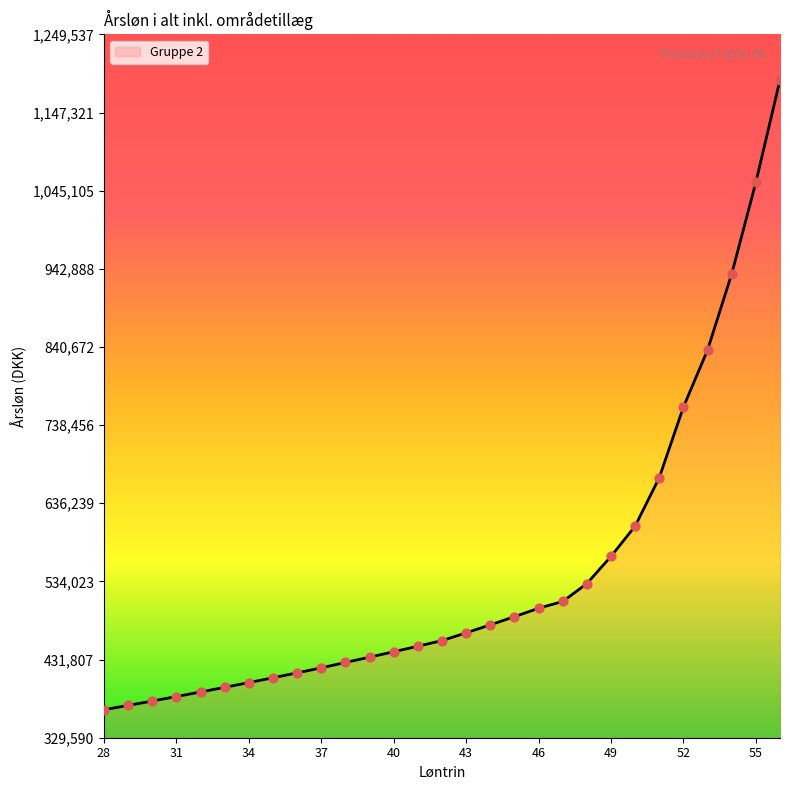

What is the smallest value displayed?

366212